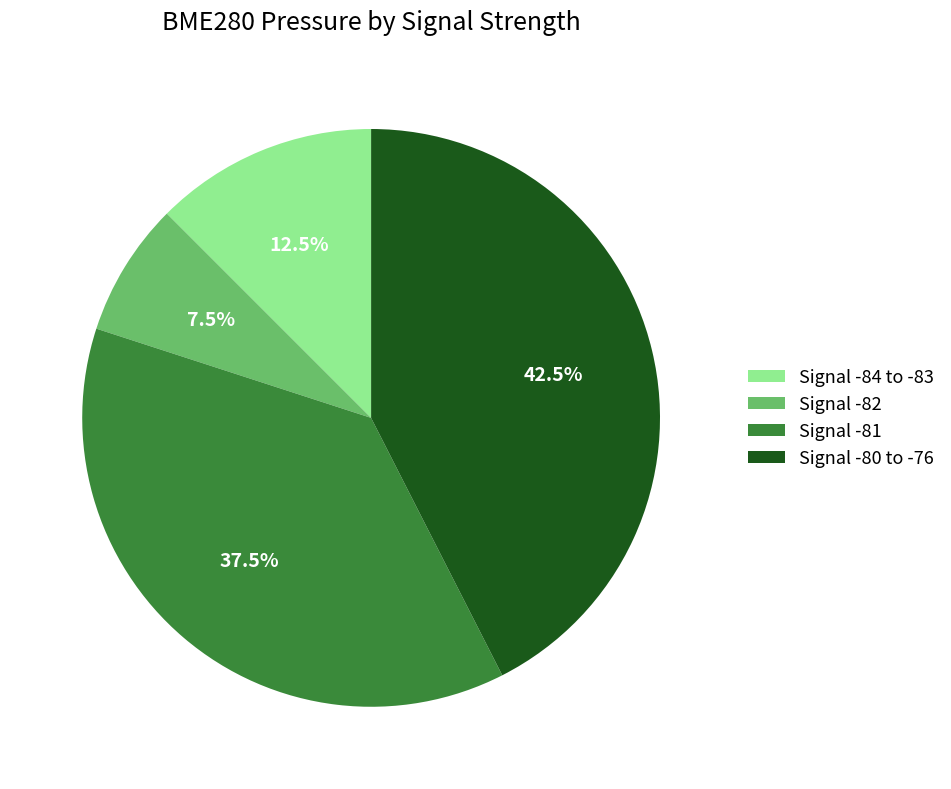

Approximately how many times larger is the value at Signal -82 compared to Signal -84 to -83?

0.6